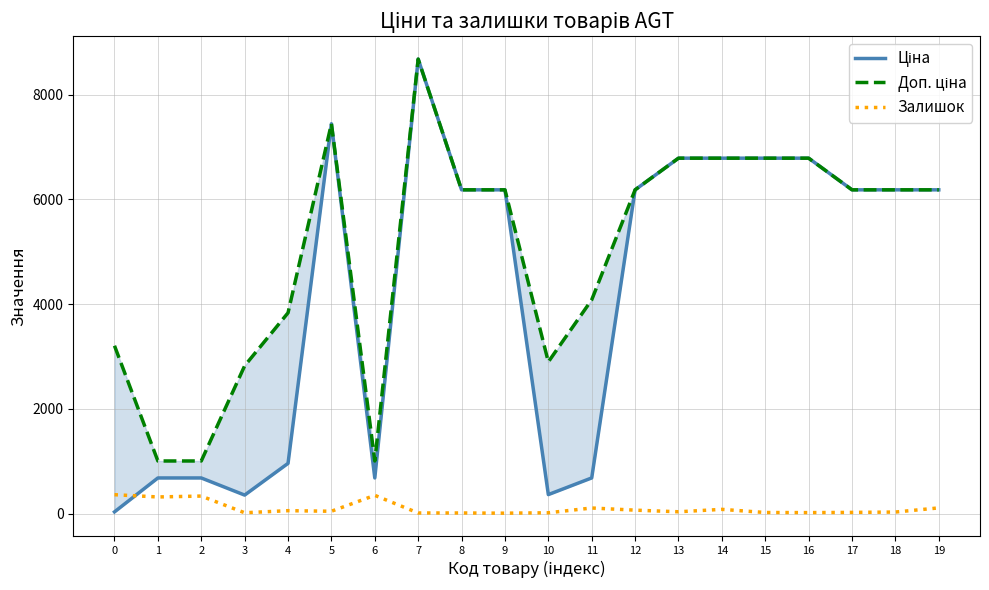

The value of Залишок at 6 is 166.3. True or false?

False